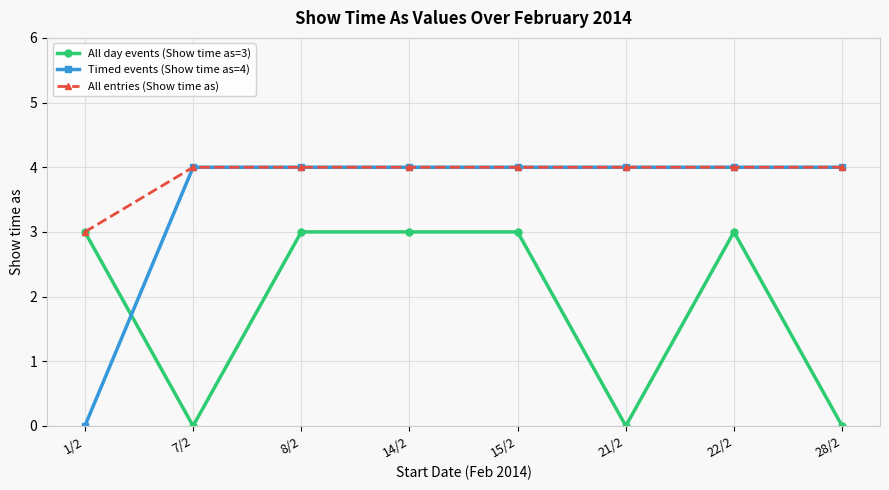

What is the label of the 2nd point from the left?

7/2